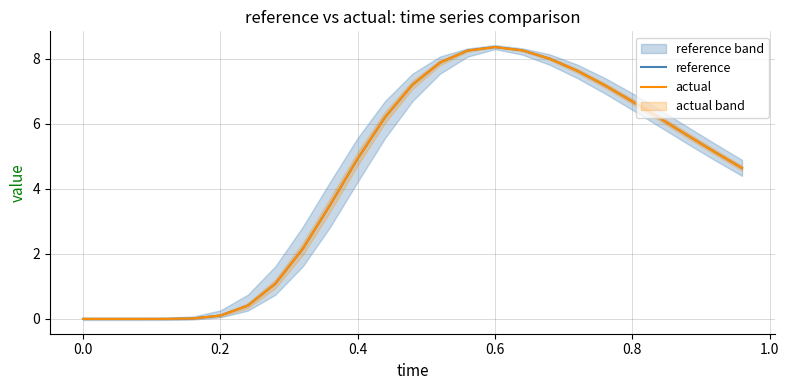

Reading left to right, what are all the values shown in this chart?

reference: 0.0	0.0	0.0	0.0	0.0	0.1	0.4	1.1	2.1	3.5	4.9	6.2	7.2	7.9	8.3	8.4	8.3	8.0	7.6	7.2	6.7	6.2	5.7	5.1	4.6
actual: 0.0	0.0	0.0	0.0	0.0	0.1	0.4	1.1	2.1	3.5	4.9	6.2	7.2	7.9	8.3	8.4	8.3	8.0	7.6	7.2	6.7	6.2	5.7	5.1	4.6